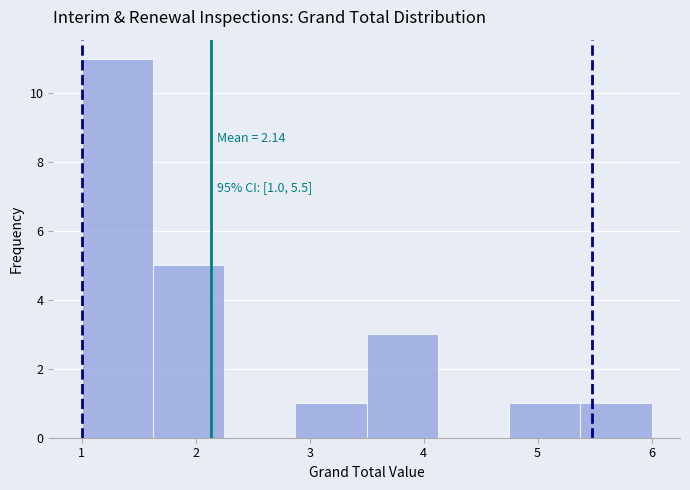

Over which range of the x-axis is the bar tallest?

1.0 to 1.6